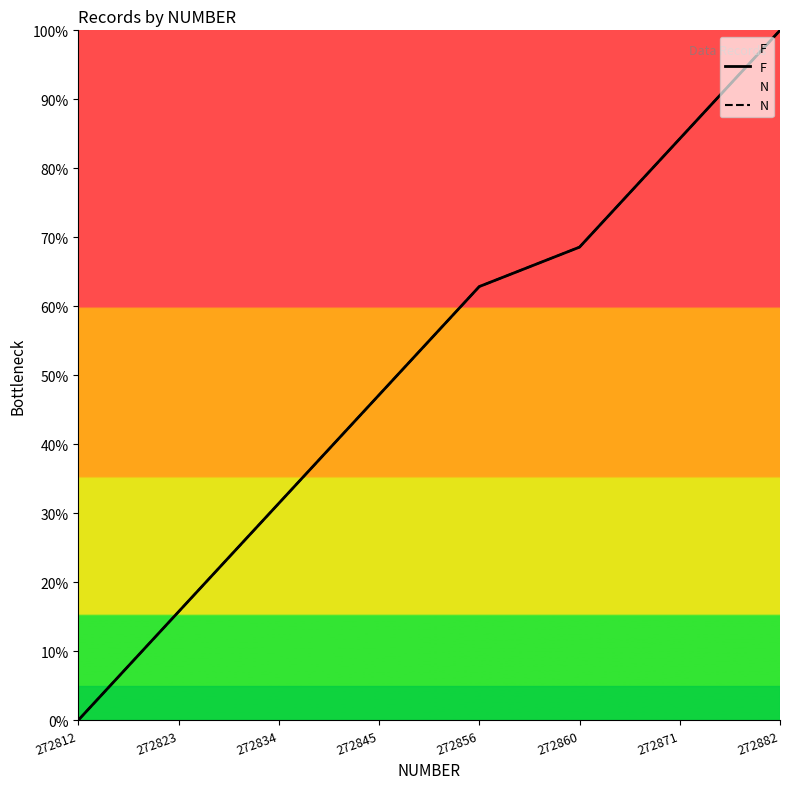

What is the difference between the F values at 272834 and 272812?

31.4